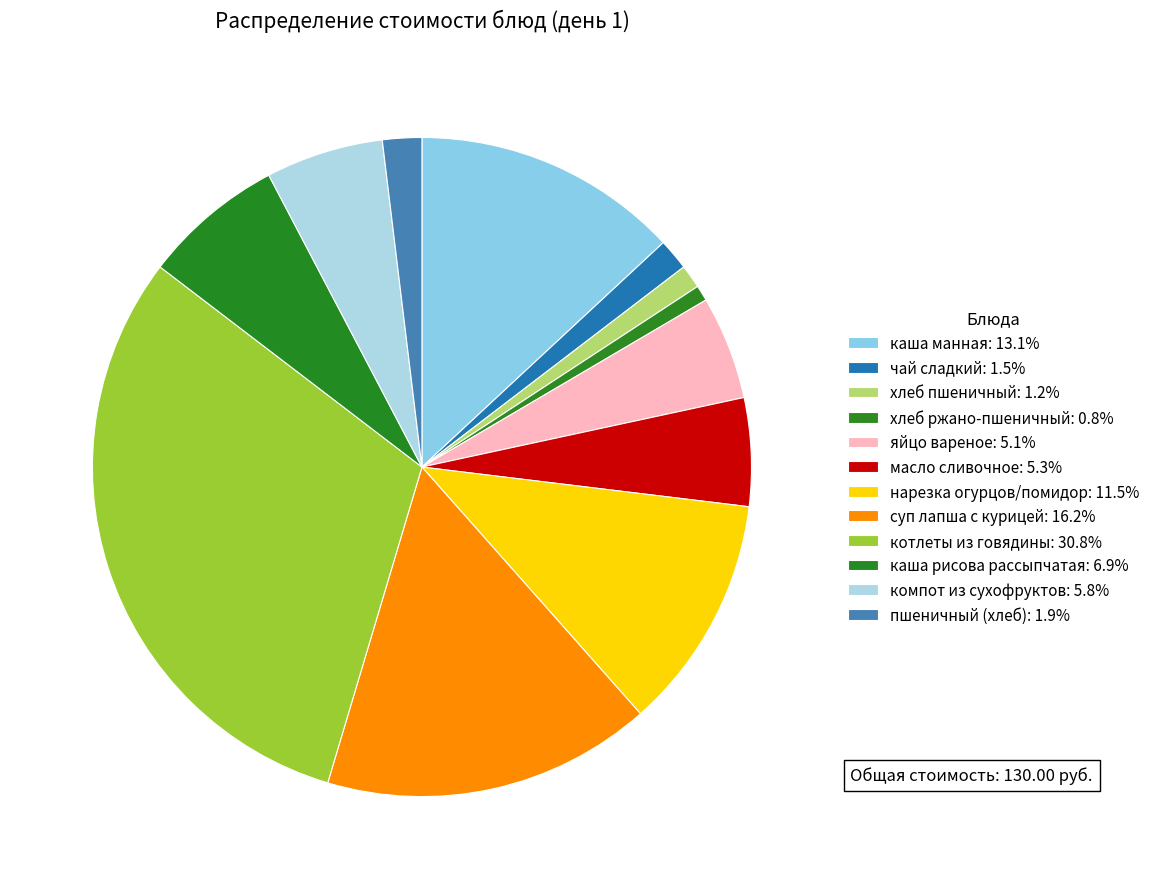

Rank the categories by value from highest to lowest.

котлеты из говядины, суп лапша с курицей, каша манная, нарезка огурцов/помидор, каша рисова рассыпчатая, компот из сухофруктов, масло сливочное, яйцо вареное, пшеничный (хлеб), чай сладкий, хлеб пшеничный, хлеб ржано-пшеничный